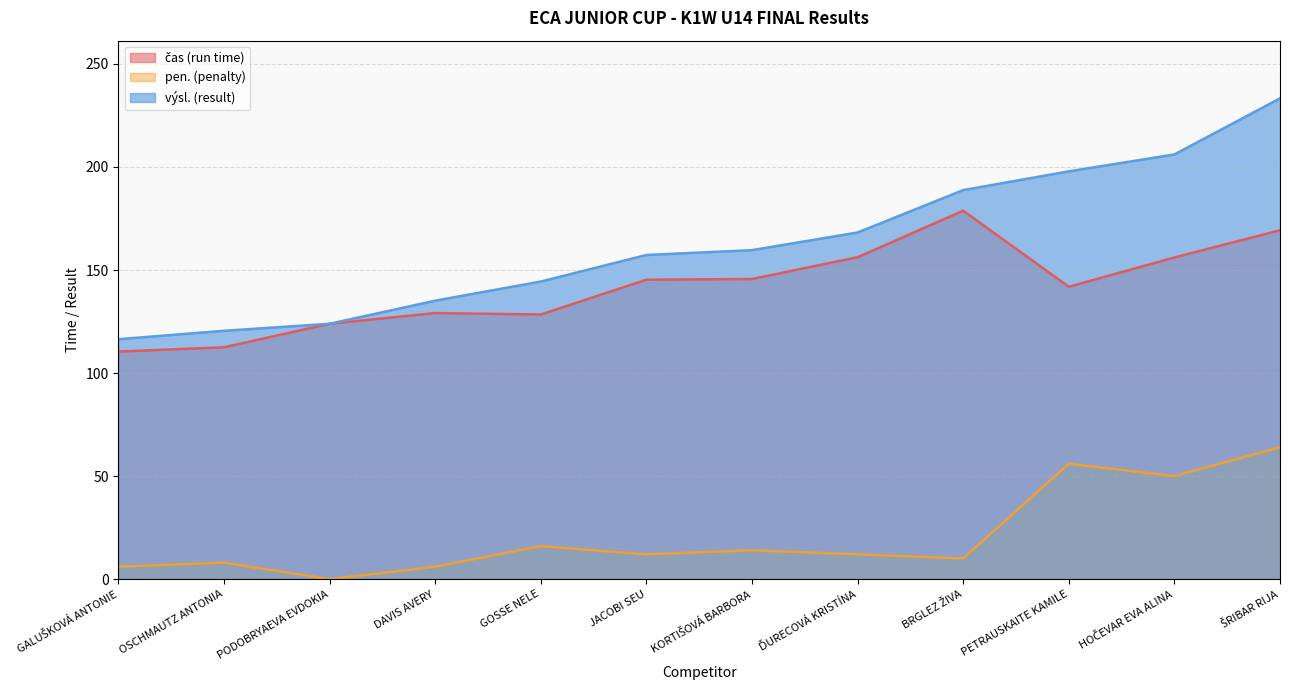

How many values in the pen. (penalty) series are below 12?

5